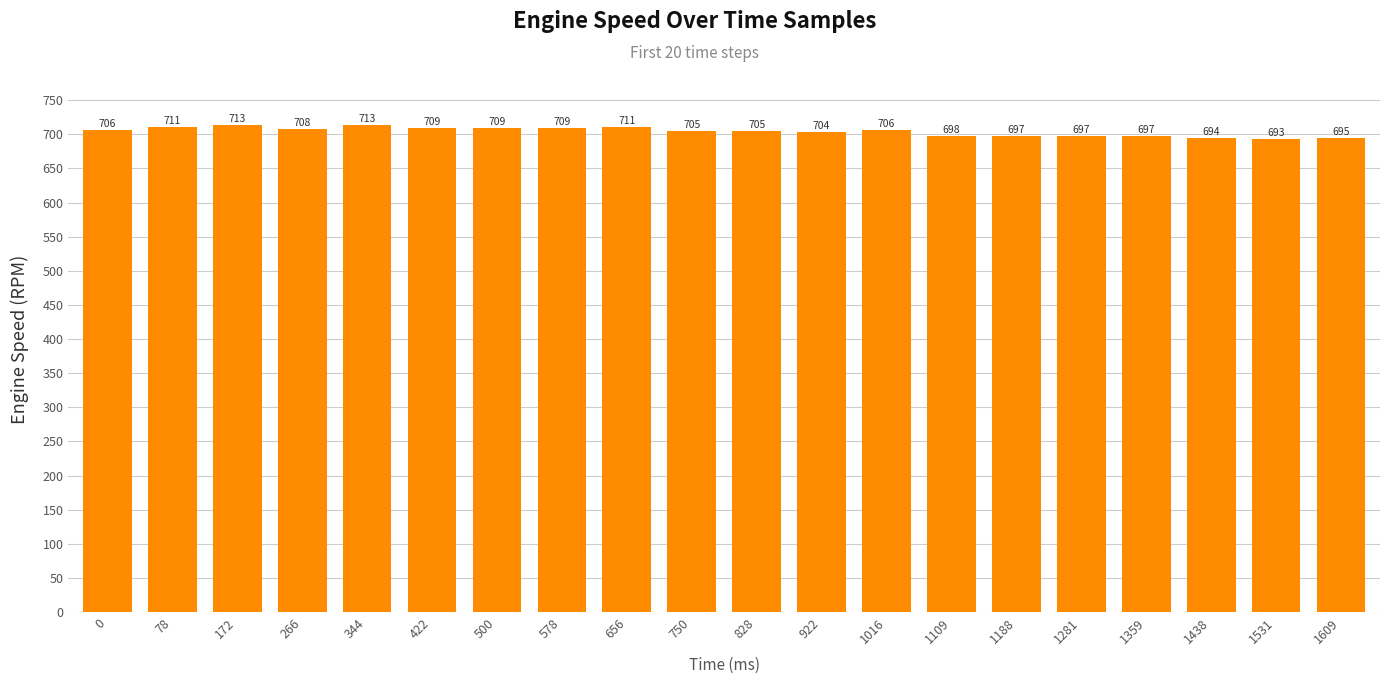

What is the greatest value displayed?

713